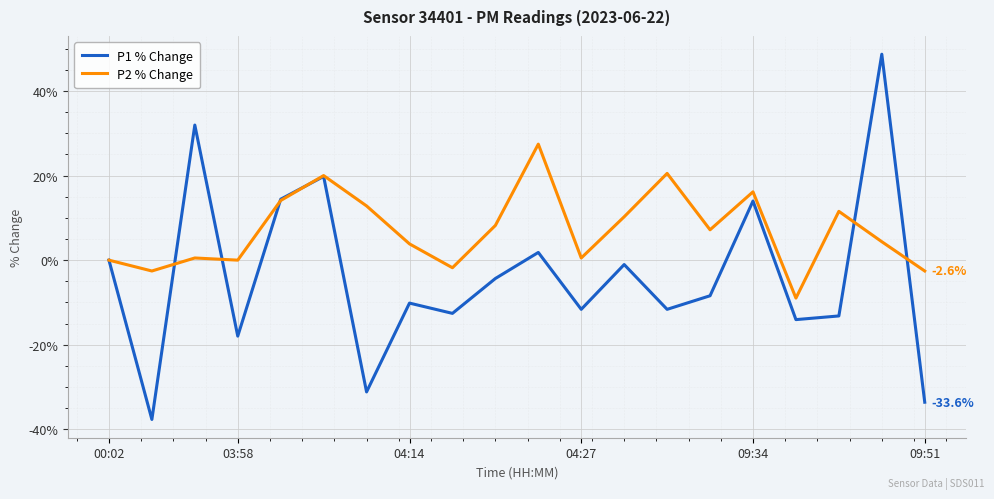

Rank the series by their average value, from lowest to highest.

P1 % Change, P2 % Change